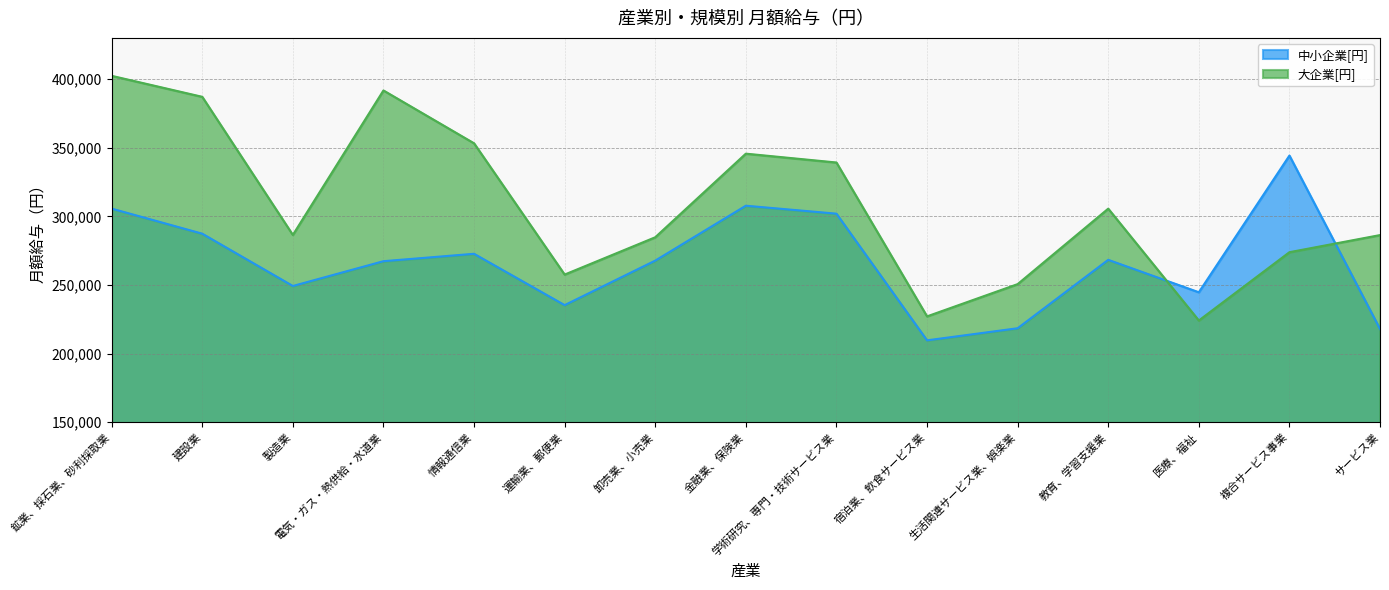

Rank the categories by 中小企業[円] value from lowest to highest.

宿泊業、飲食サービス業, サービス業, 生活関連サービス業、娯楽業, 運輸業、郵便業, 医療、福祉, 製造業, 電気・ガス・熱供給・水道業, 卸売業、小売業, 教育、学習支援業, 情報通信業, 建設業, 学術研究、専門・技術サービス業, 鉱業、採石業、砂利採取業, 金融業、保険業, 複合サービス事業